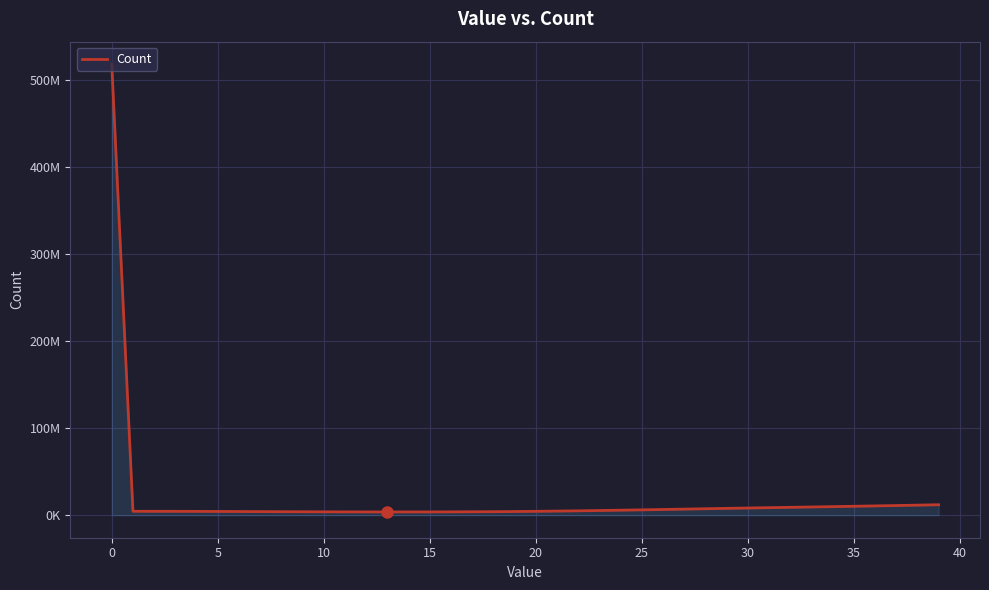

Does the chart have visible grid lines?

Yes